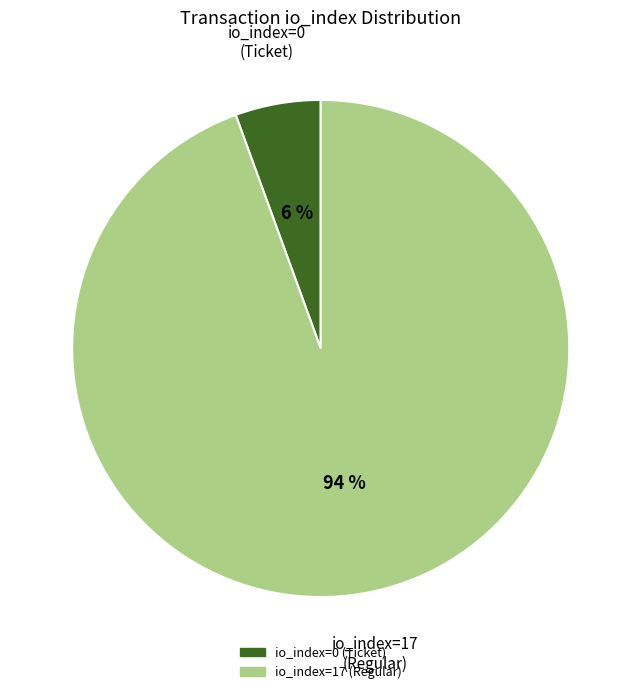

Rank the categories by value from lowest to highest.

io_index=0 (Ticket), io_index=17 (Regular)